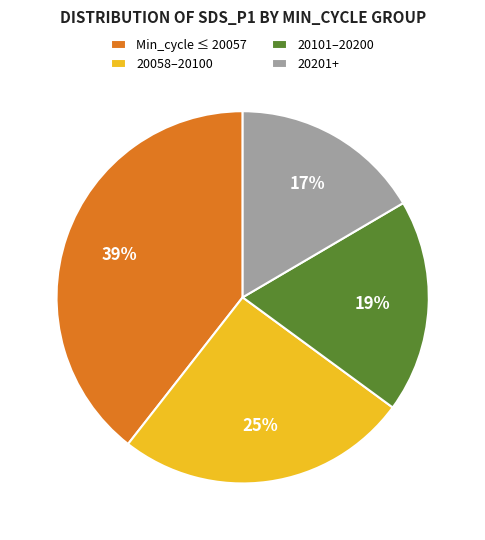

How many segments does this pie chart have?

4